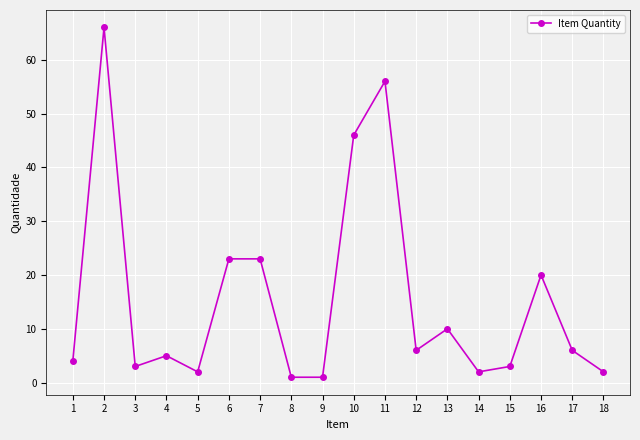

What is the difference between the maximum and minimum values?

65